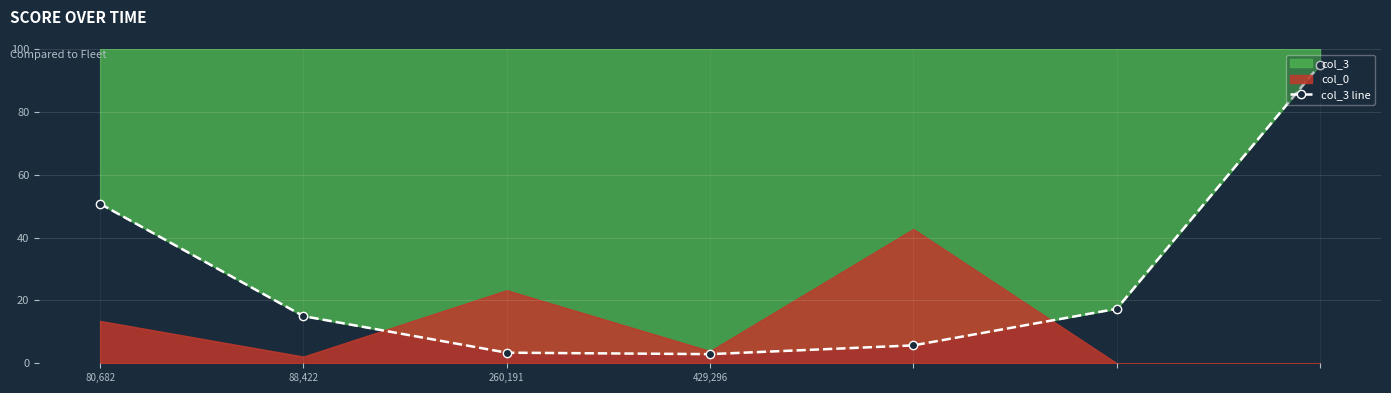

Is it true that the value at 260,191 is 1.1?

False